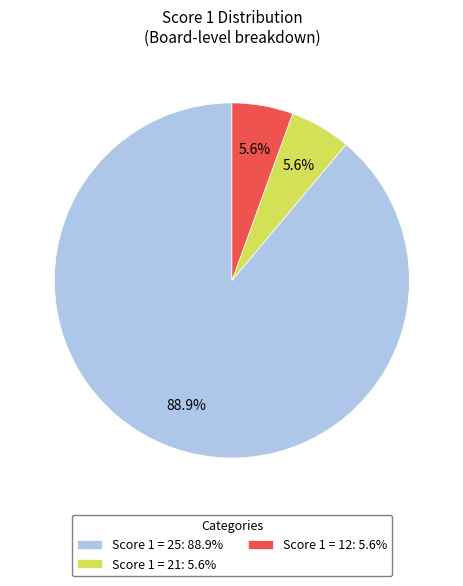

Which slice is the largest?

Score 1 = 25: 88.9%